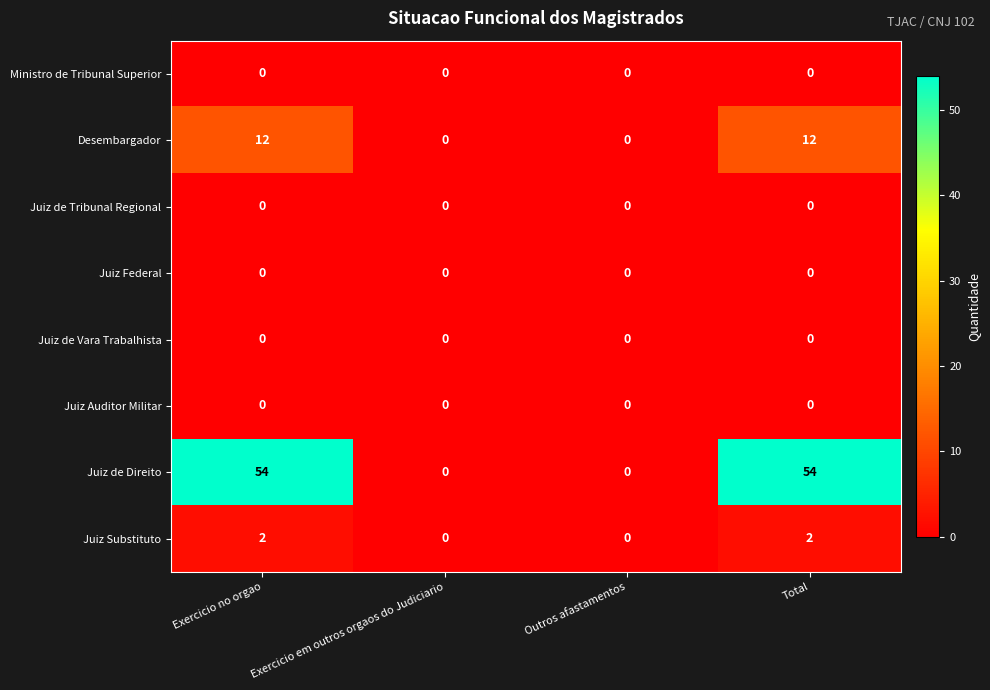

What is the difference between the highest and lowest values at Exercicio no orgao?

54